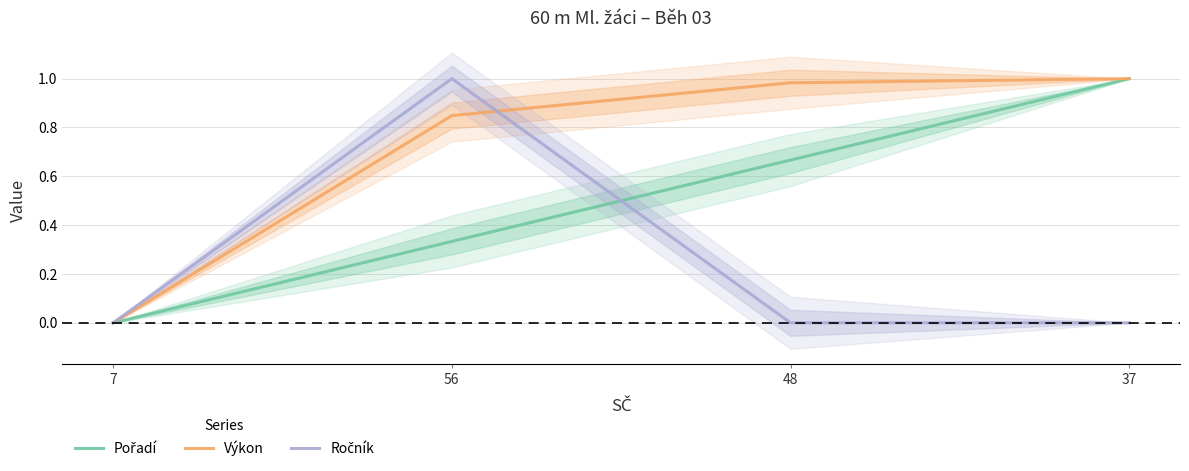

Is it true that Výkon equals 0.4 at 7?

False